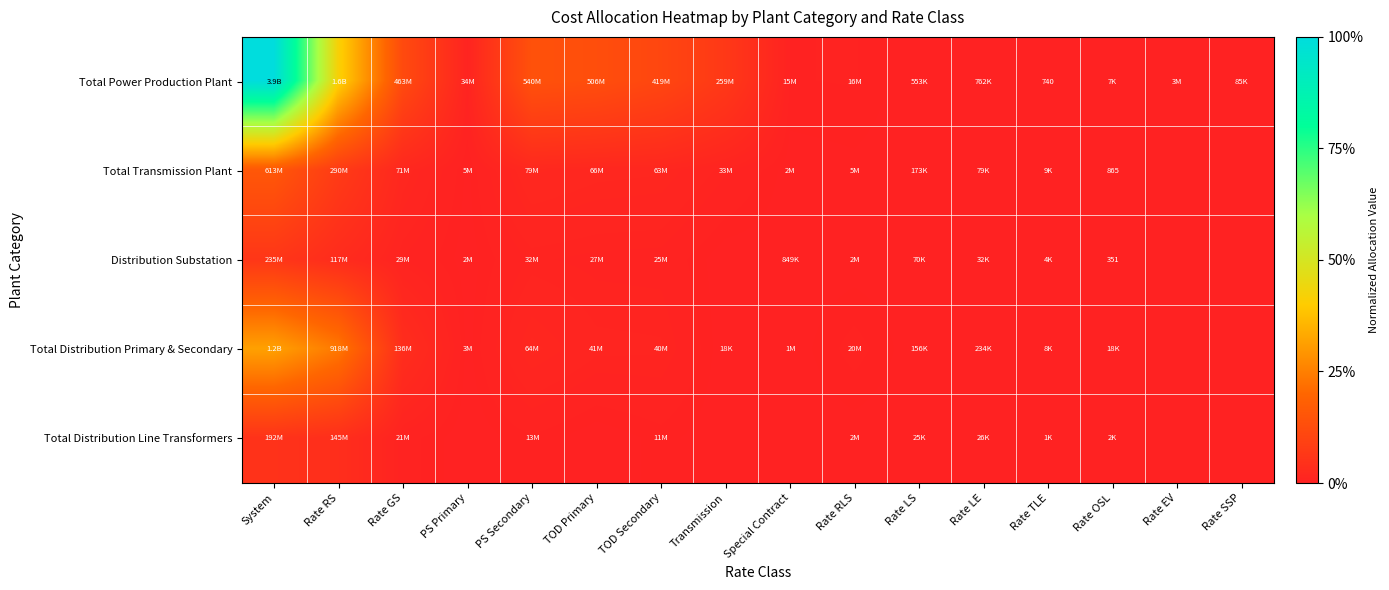

How many data points in Total Transmission Plant are above 0?

14